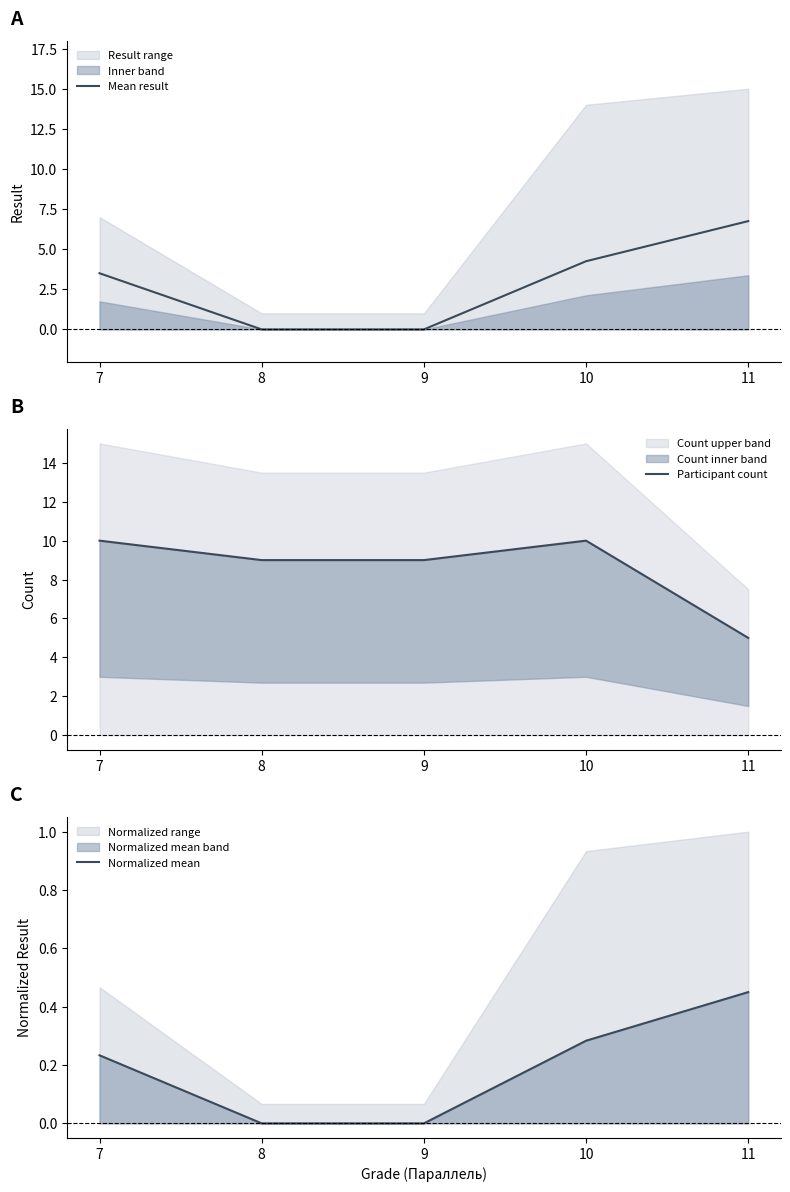

What is the spread (max minus min) of values at 11?

6.3